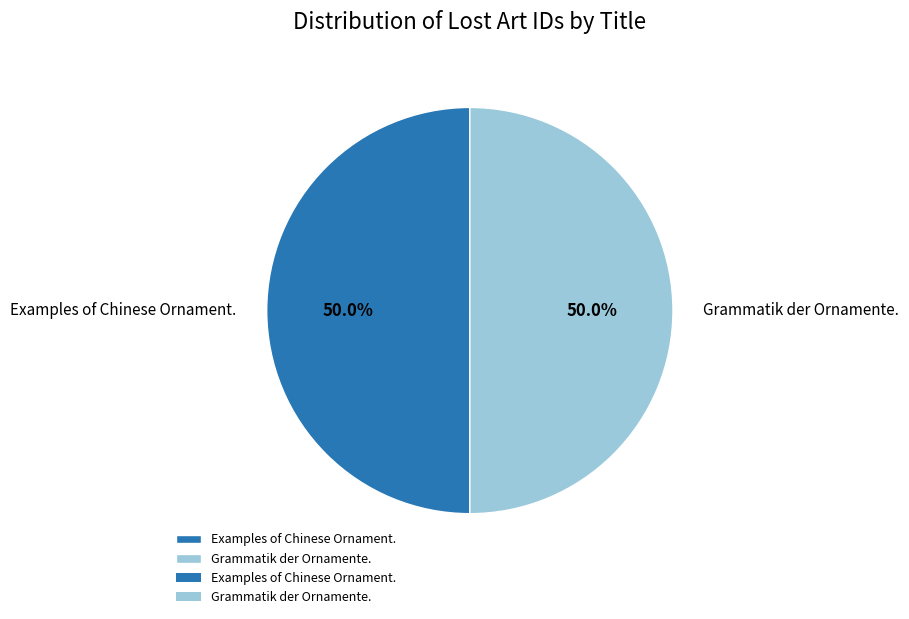

What portion of the pie excludes Grammatik der Ornamente.?

50.0%